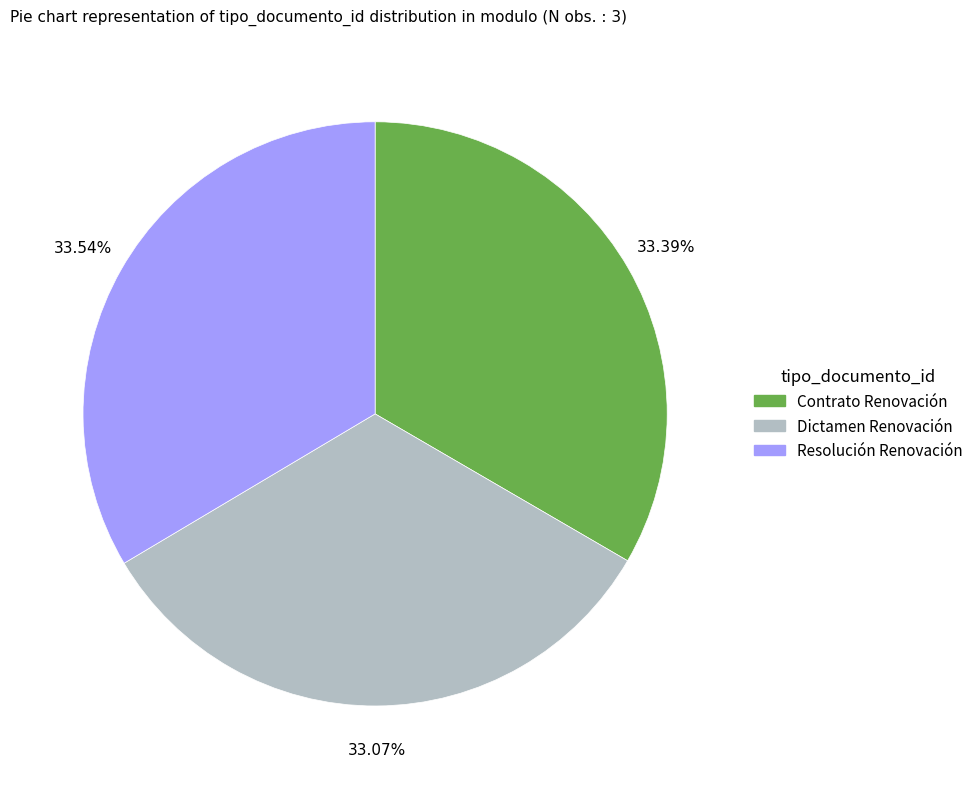

Does any single category account for the majority?

No